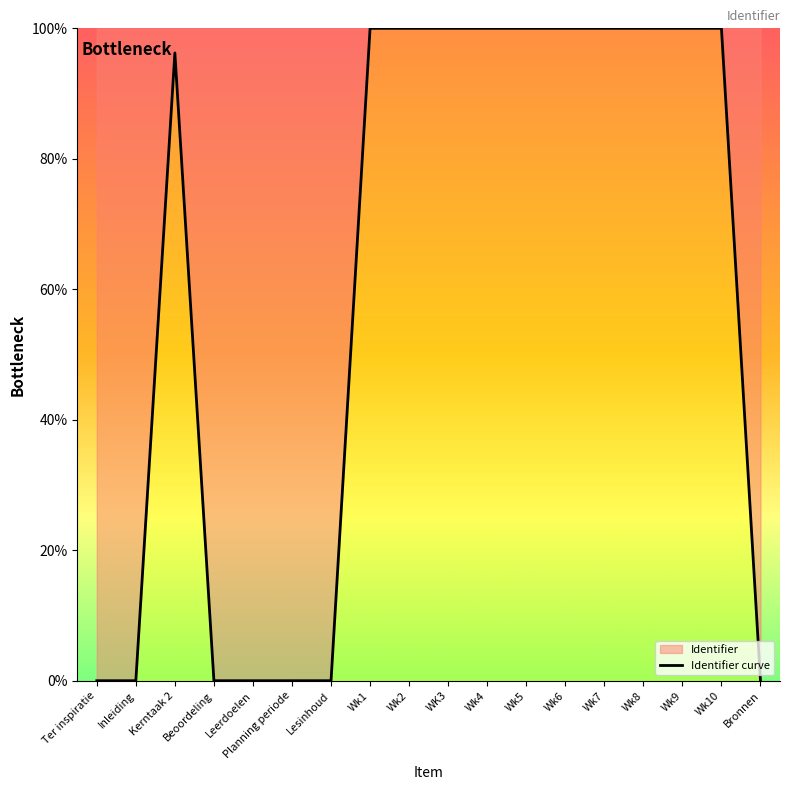

At which label does the data first exceed 99?

Wk1